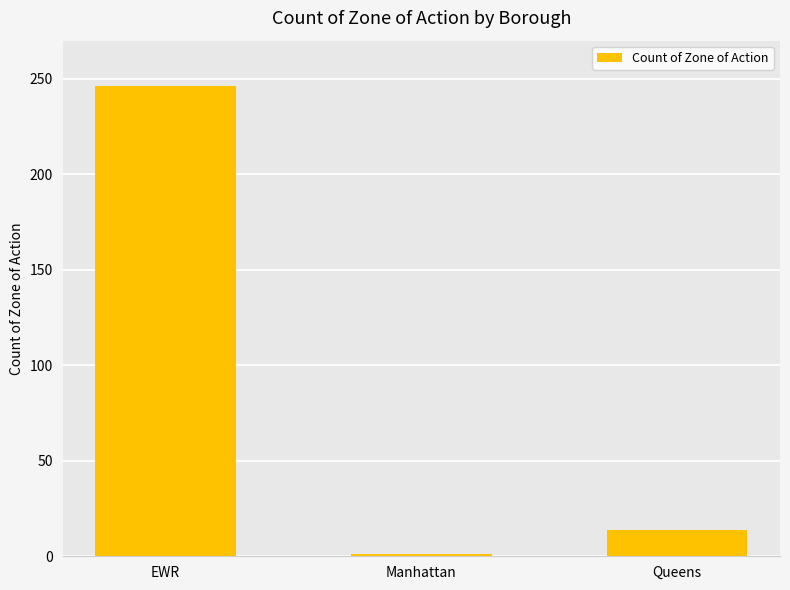

Reading left to right, transcribe all the data shown in this chart.

246	1	14